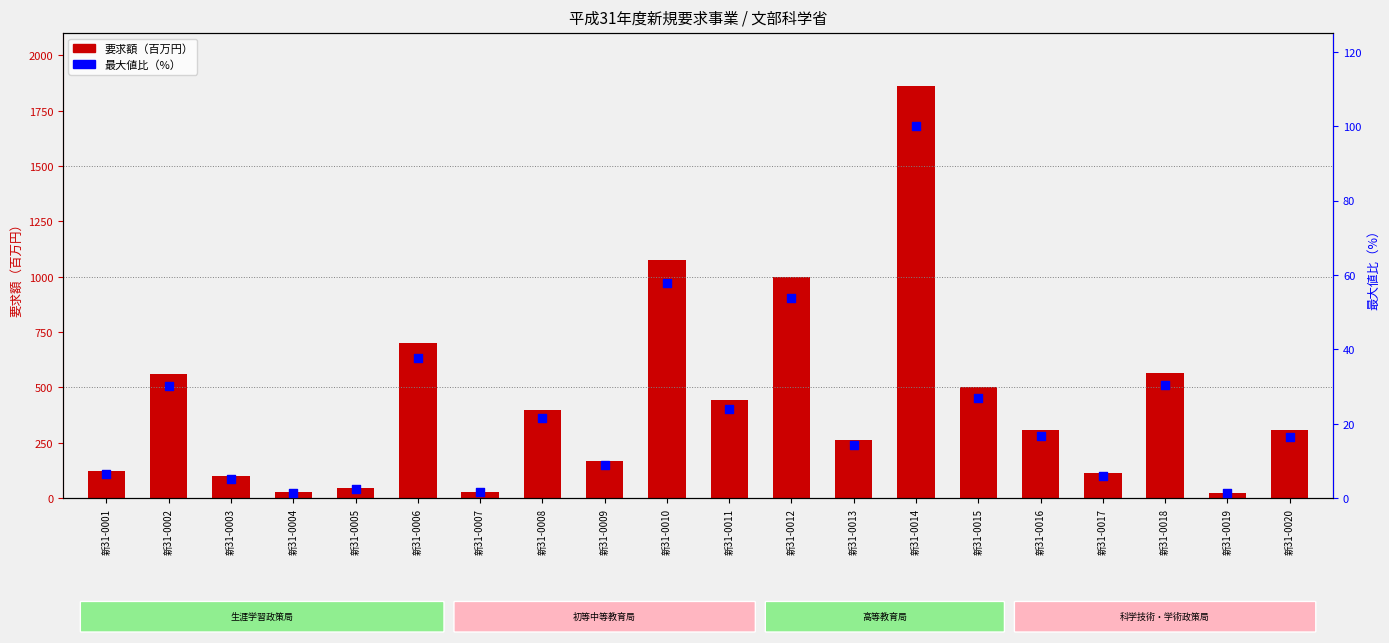

Which series has the widest spread of Y values?

要求額（百万円）